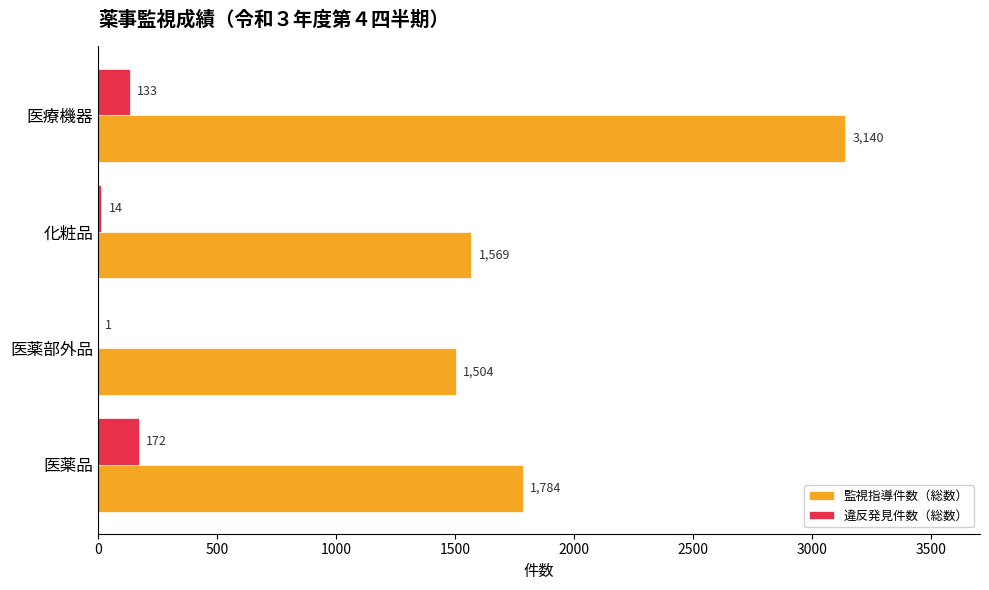

Is it true that 違反発見件数（総数） equals 14 at 化粧品?

True